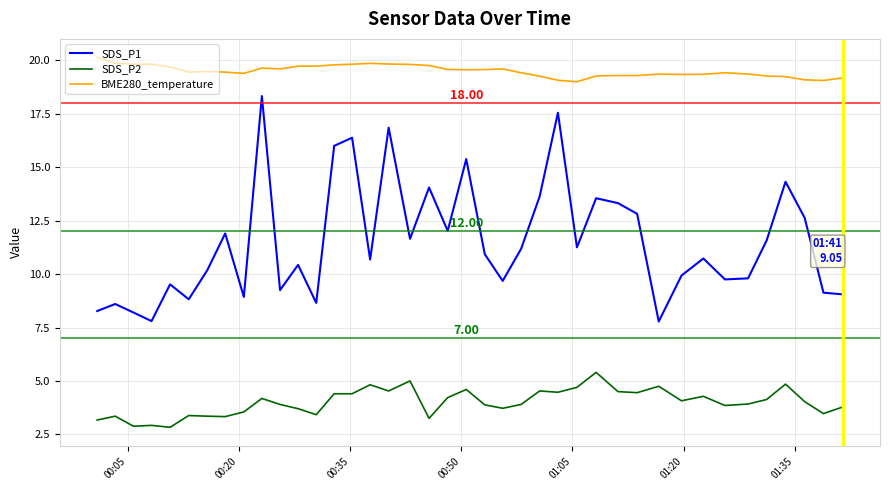

Which series has the largest total across all categories?

BME280_temperature